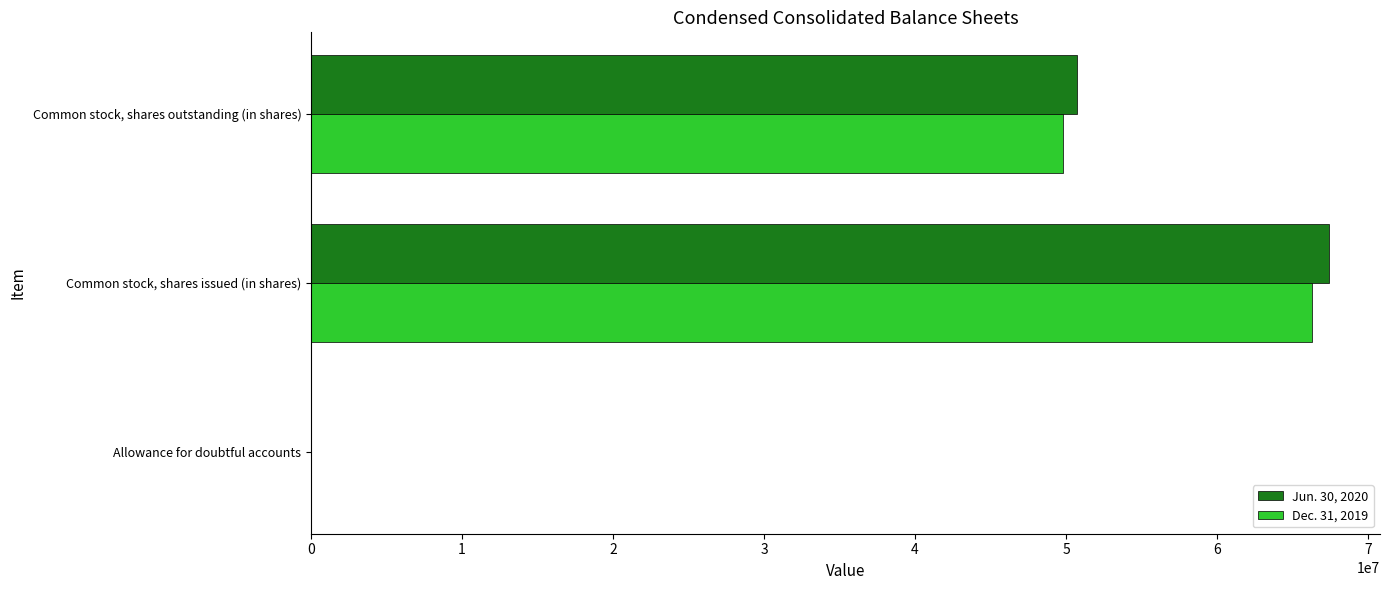

What is the sum of the Dec. 31, 2019 values at Common stock, shares outstanding (in shares) and Common stock, shares issued (in shares)?

116071000.0